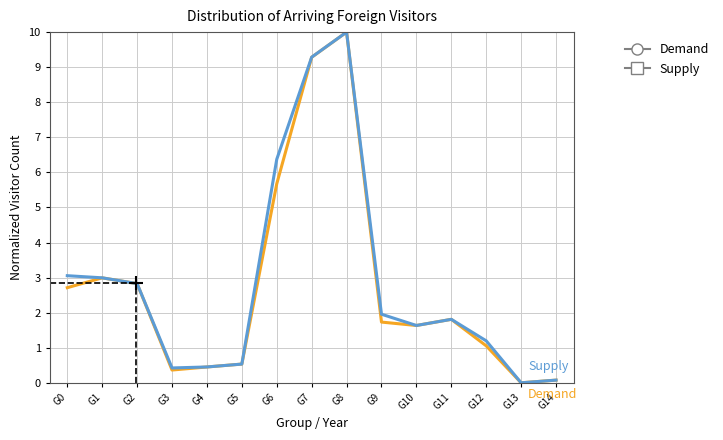

How many series are shown in this chart?

2